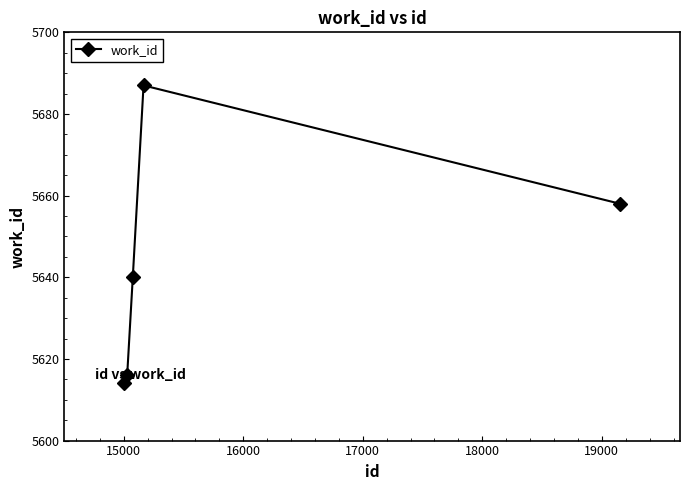

What is the greatest value displayed?

5687